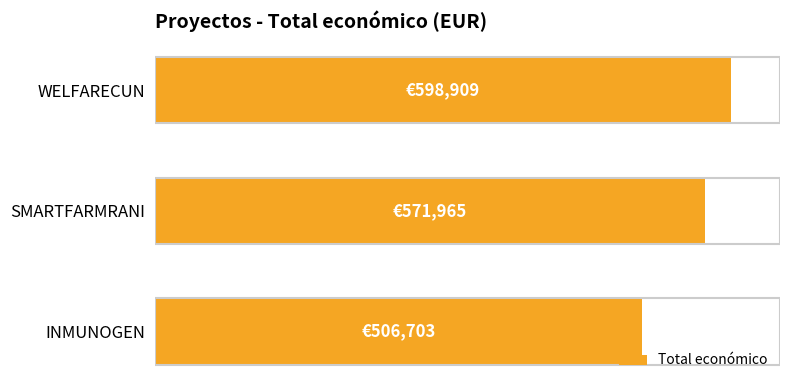

Does the chart contain any negative values?

No